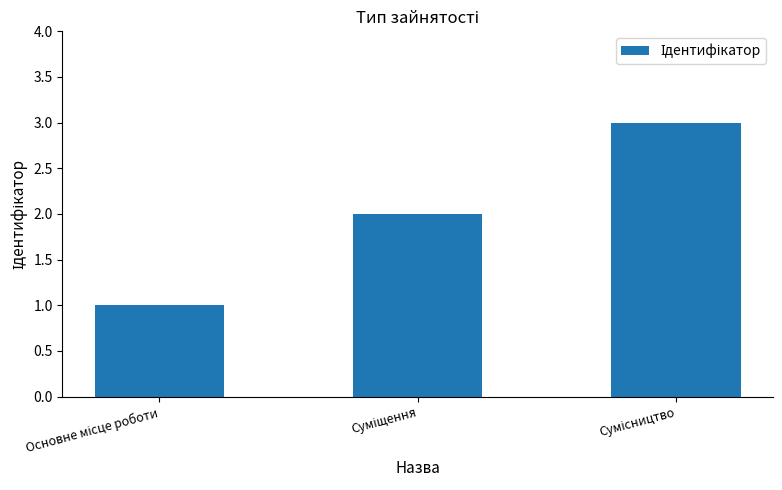

What is the greatest value displayed?

3